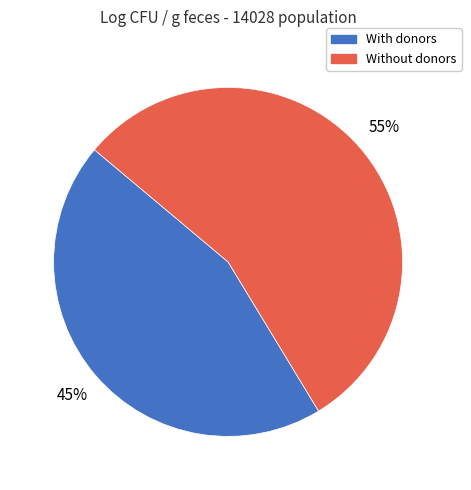

To the nearest percent, what is the average slice percentage?

50%